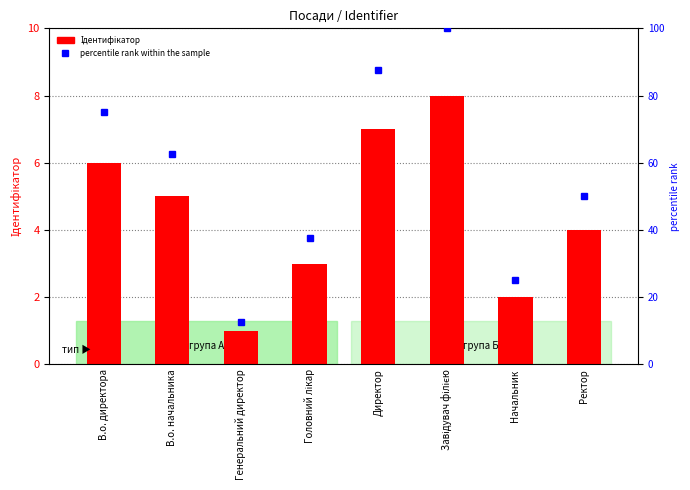

True or false: the data shows 0 at Генеральний директор.

False